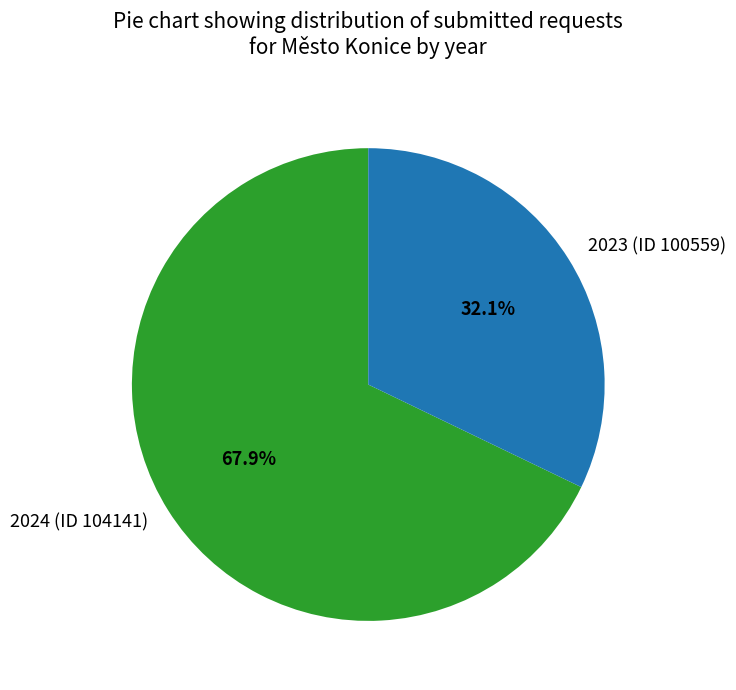

What is the ratio of the value at 2023 (ID 100559) to the value at 2024 (ID 104141)?

0.5